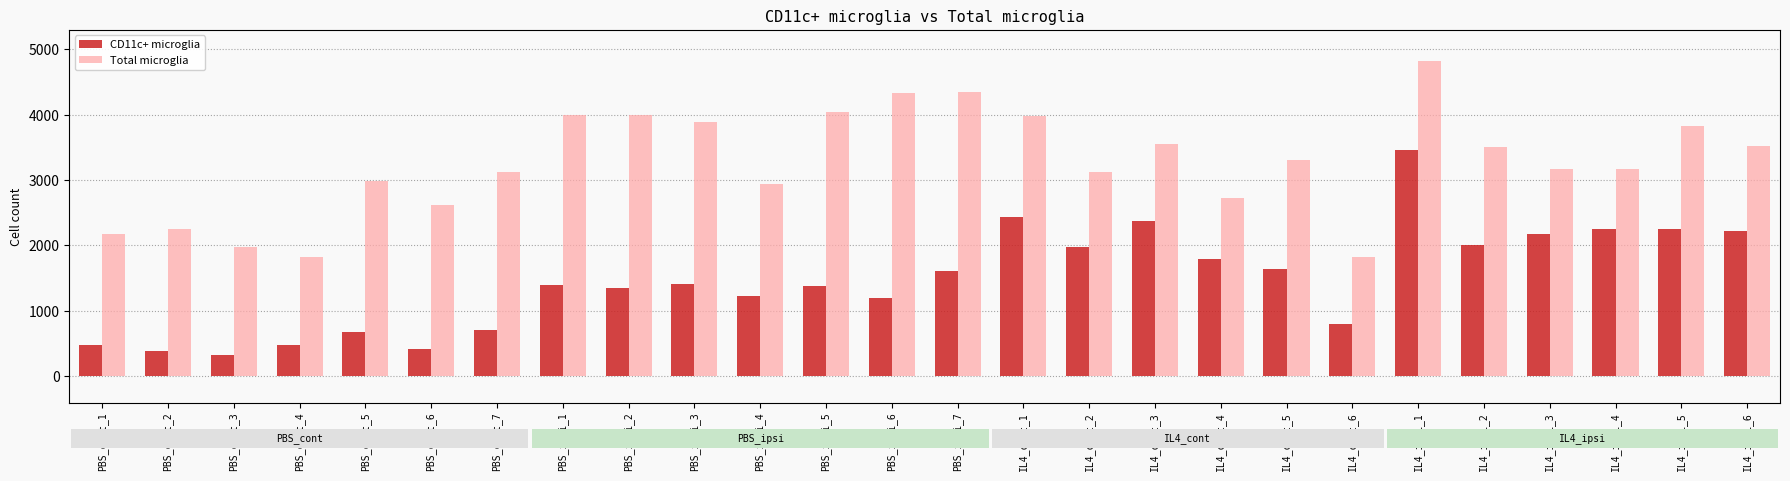

Reading right to left, transcribe all the data shown in this chart.

CD11c+ microglia: 2214.6	2257.4	2257.0	2179.8	2012.6	3466.0	798.0	1639.9	1797.1	2381.6	1981.8	2432.3	1605.3	1196.2	1387.8	1226.7	1409.1	1343.8	1396.4	704.6	423.3	680.1	476.3	319.2	383.2	479.9
Total microglia: 3526.8	3827.6	3170.8	3168.0	3503.2	4813.6	1824.6	3300.6	2726.9	3555.6	3121.7	3985.7	4345.2	4328.3	4040.5	2936.2	3887.6	3999.2	4000.2	3121.2	2612.2	2989.5	1828.0	1979.1	2255.4	2172.3